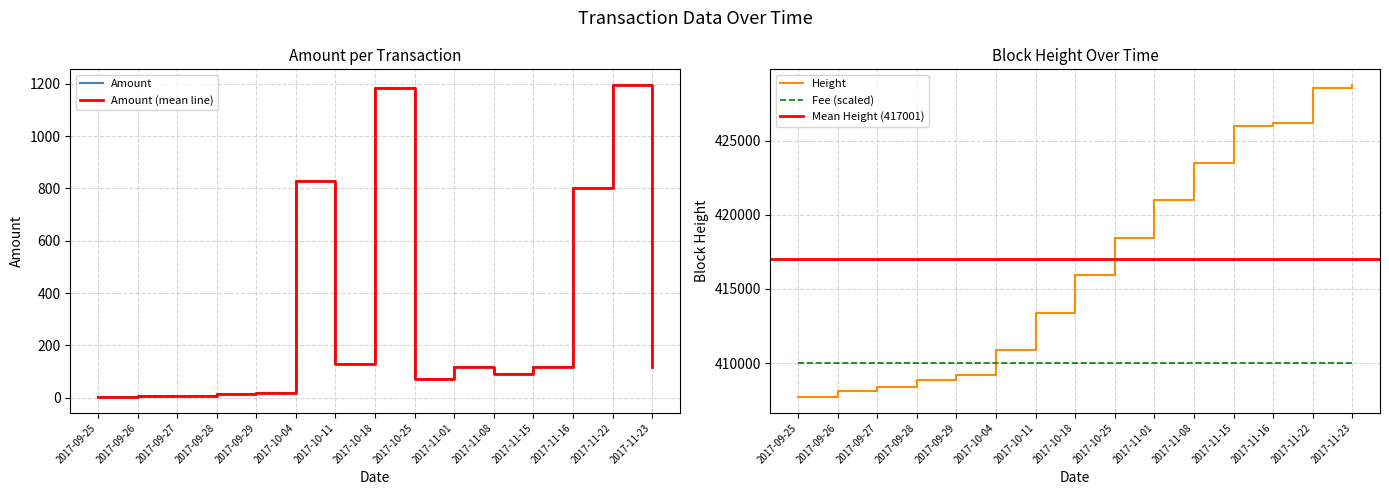

What is the difference between the Height values at 2017-10-18 and 2017-11-08?

7575